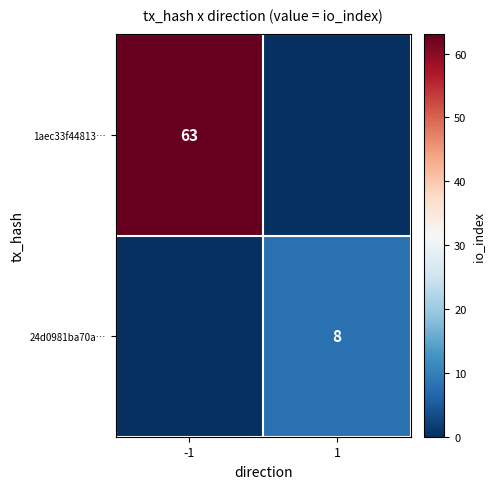

Is it true that 24d0981ba70a… equals 8 at 1?

True